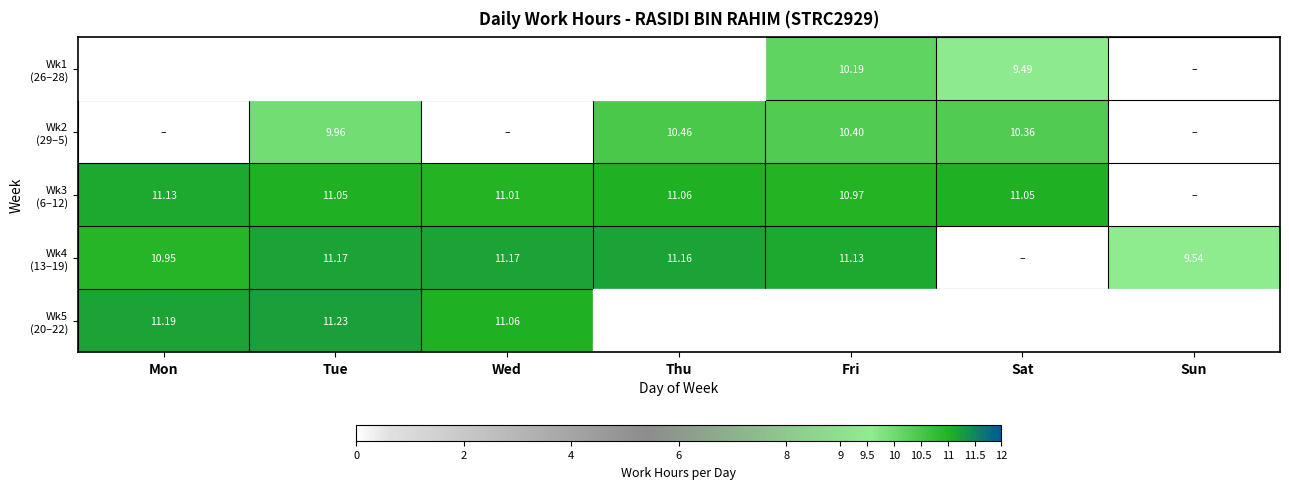

What is the total value across all series at Thu?

32.7